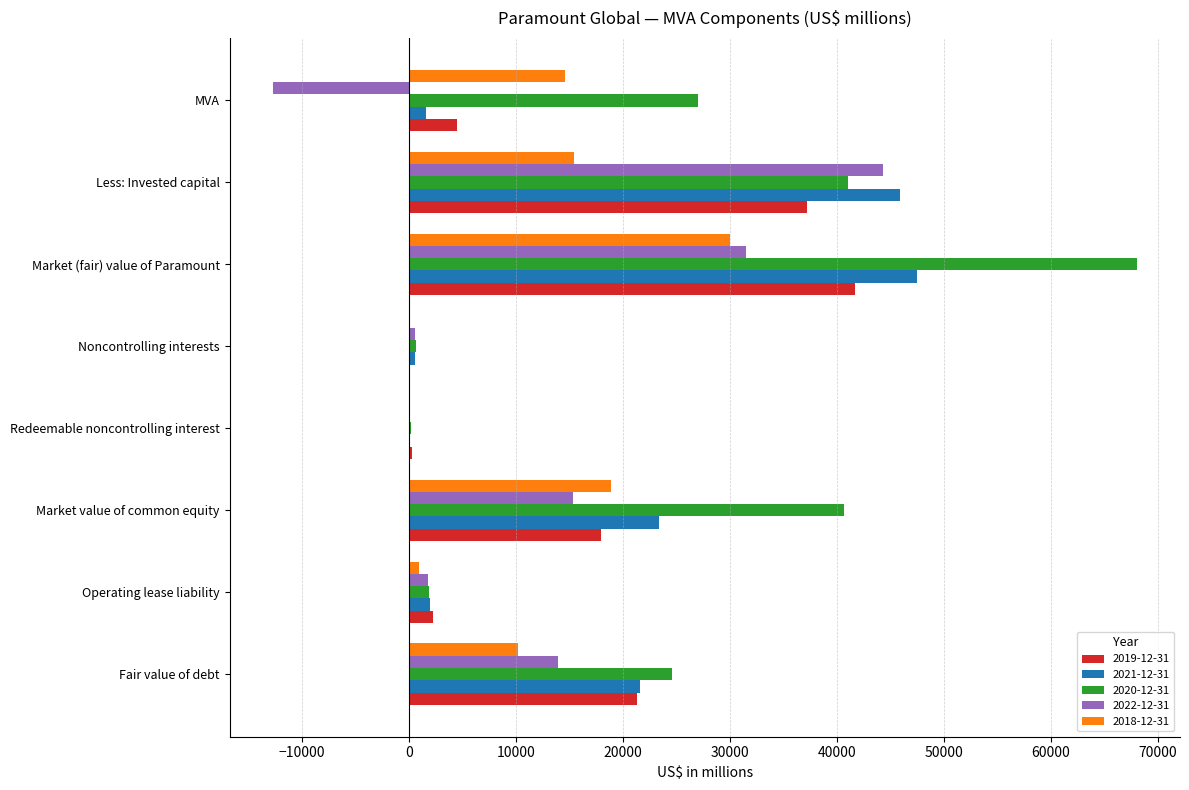

At which category is the sum across all series the highest?

Market (fair) value of Paramount